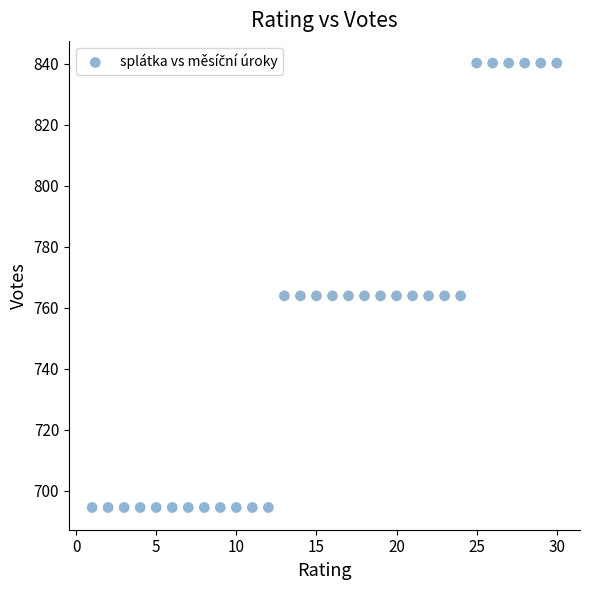

What is the range of X values (max minus min)?

29.0